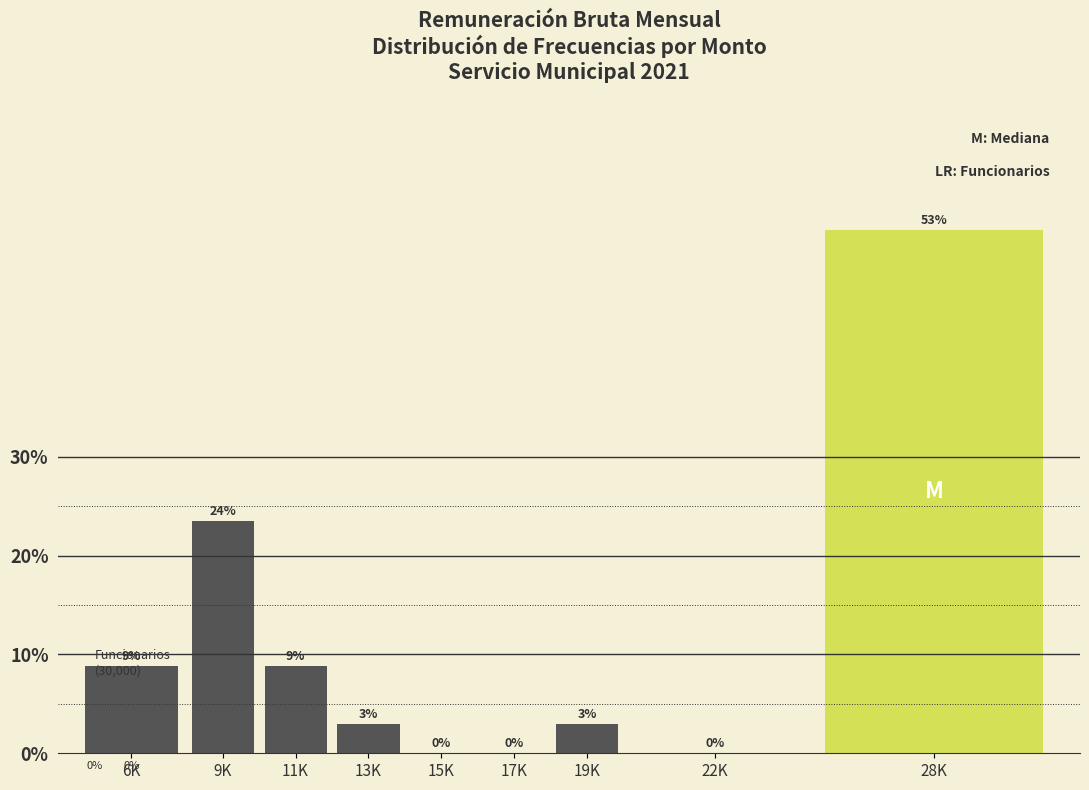

Which label corresponds to the largest value in the chart?

28K